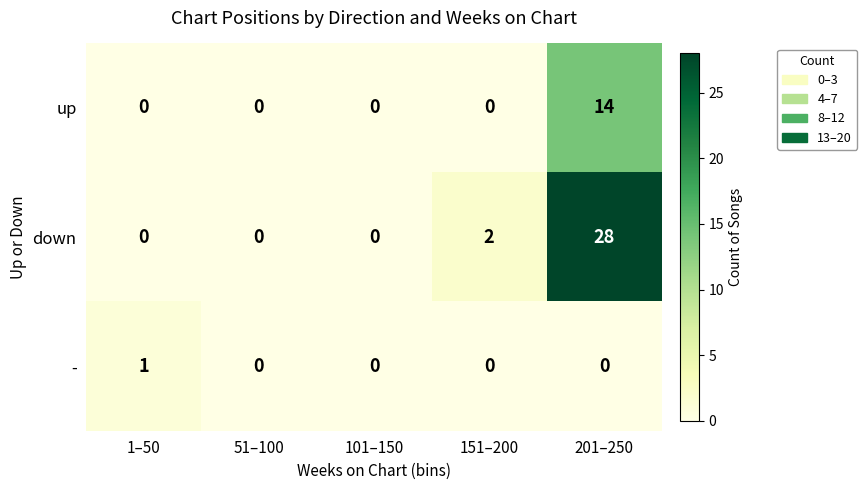

True or false: up has a value of 23 at 201–250.

False